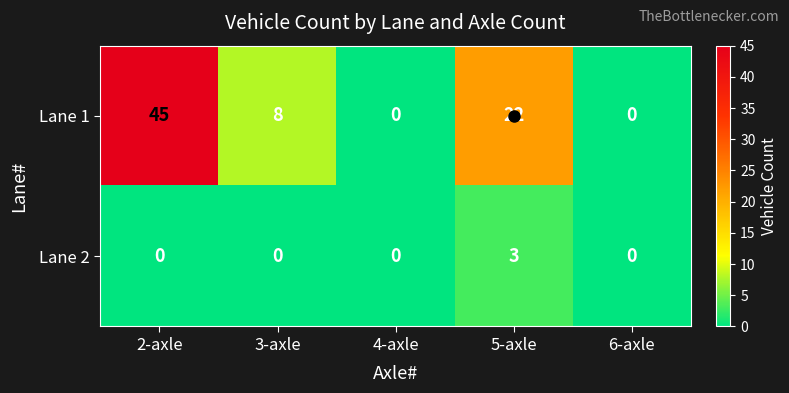

Is it true that Lane 1 equals 10 at 5-axle?

False